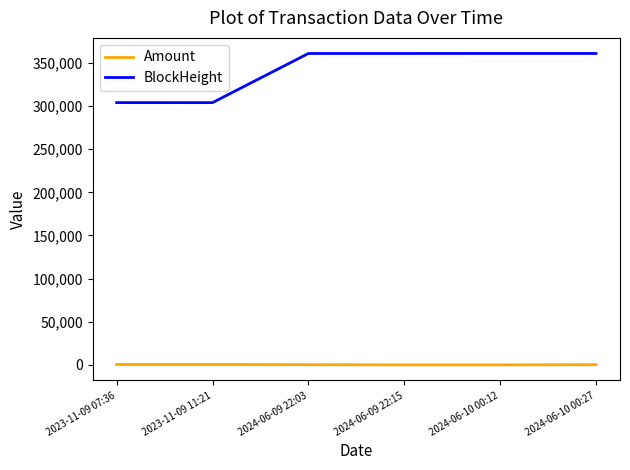

The value of BlockHeight at 2023-11-09 11:21 is 410059.5. True or false?

False